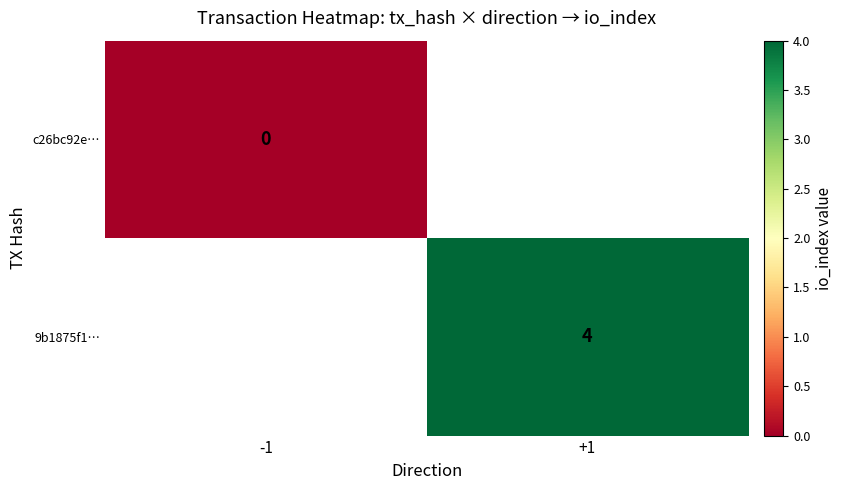

How many distinct data groups are displayed?

2